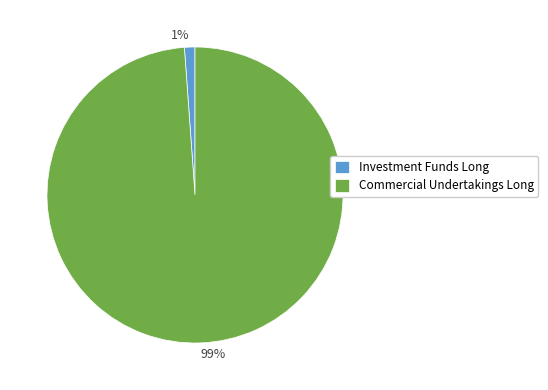

Combined, do Investment Funds Long and Commercial Undertakings Long account for over 50%?

Yes